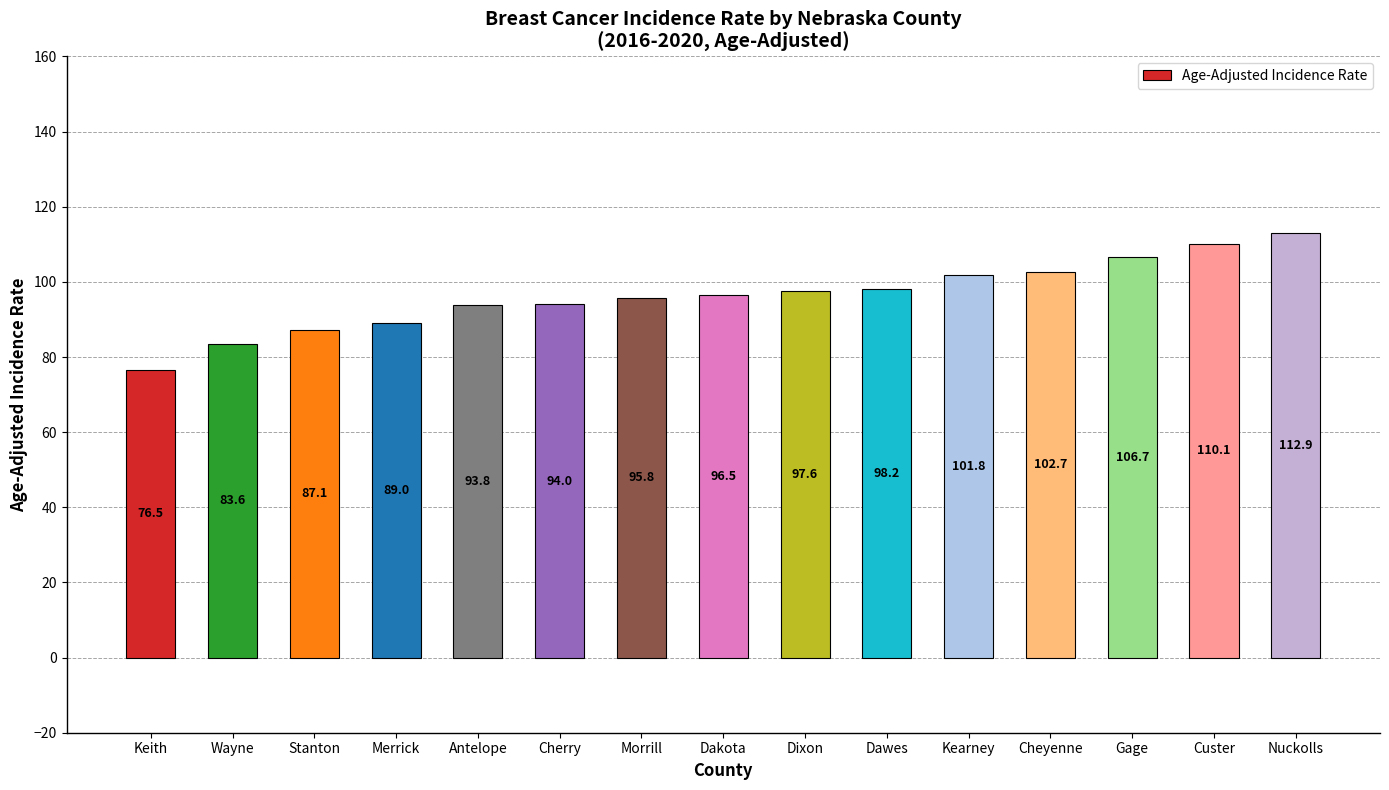

What is the label of the 5th bar from the right?

Kearney